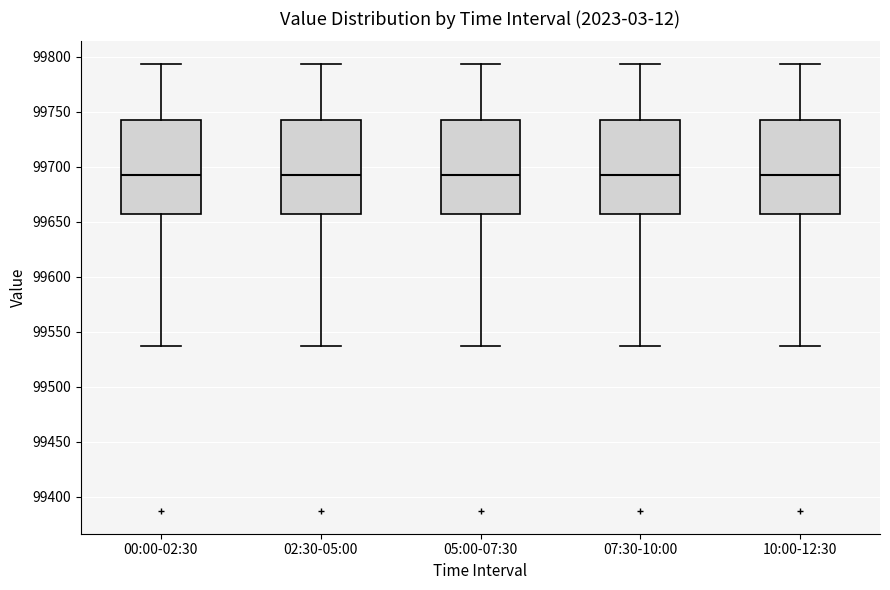

Reading left to right, read every box against the y-axis: the position of its median line, the range the box covers, and the ends of its whiskers. The values are not printed on the chart, so give them approximately, as read against the axis.

00:00-02:30: median 99690, box 99655 to 99745, whiskers 99535 to 99795
02:30-05:00: median 99690, box 99655 to 99745, whiskers 99535 to 99795
05:00-07:30: median 99690, box 99655 to 99745, whiskers 99535 to 99795
07:30-10:00: median 99690, box 99655 to 99745, whiskers 99535 to 99795
10:00-12:30: median 99690, box 99655 to 99745, whiskers 99535 to 99795